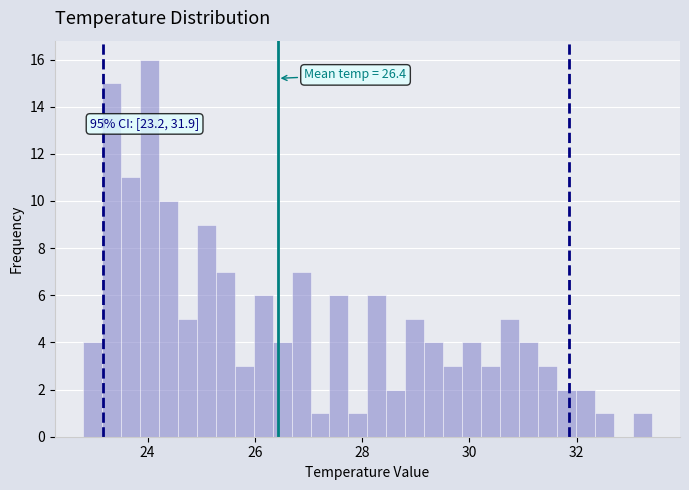

Read against the x-axis, roughly where is the centre of the tallest bar?

24.0